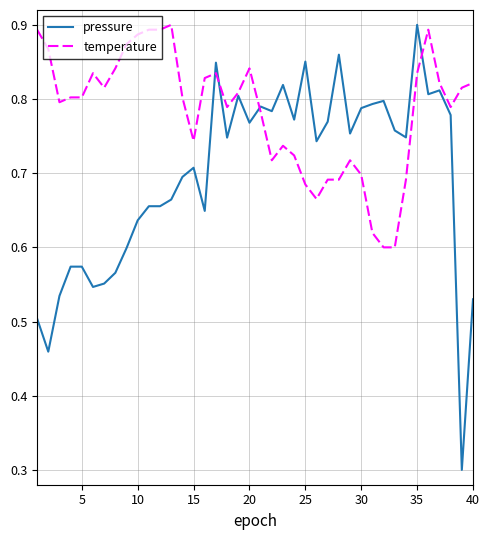

What is the minimum value for pressure?

0.3